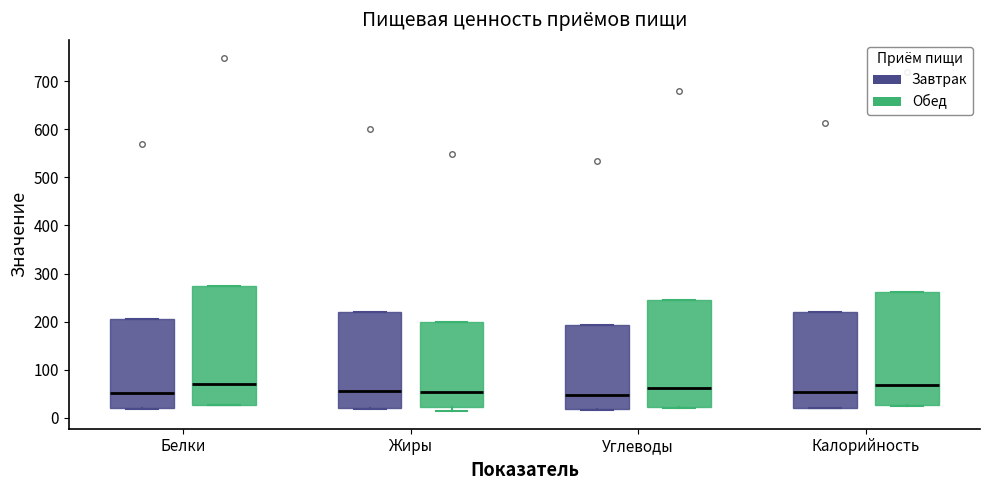

Where is the lower edge of the box for Калорийность (Обед) on the y-axis? The values are not printed on the chart, so give them approximately, as read against the axis.

30